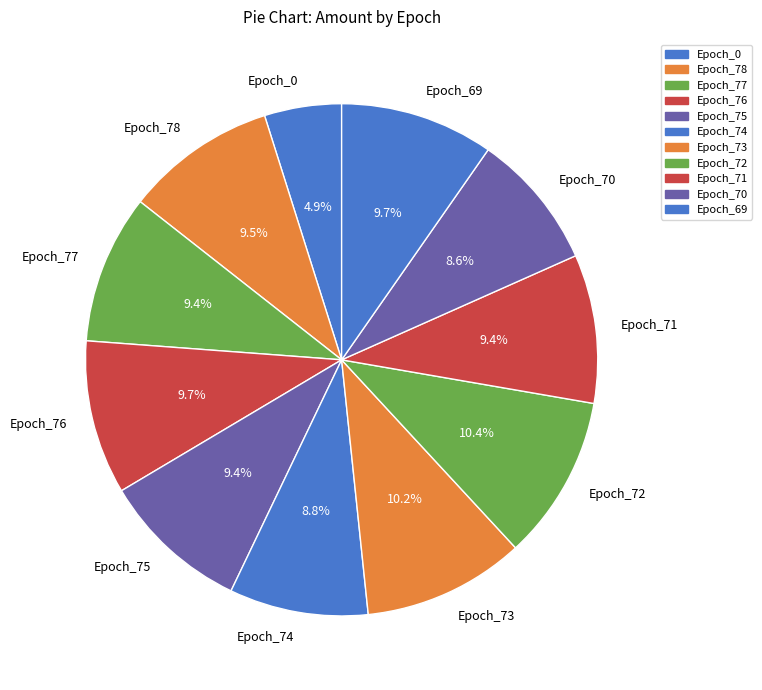

To the nearest percent, what is the difference between the Epoch_75 and Epoch_73 slice percentages?

1%